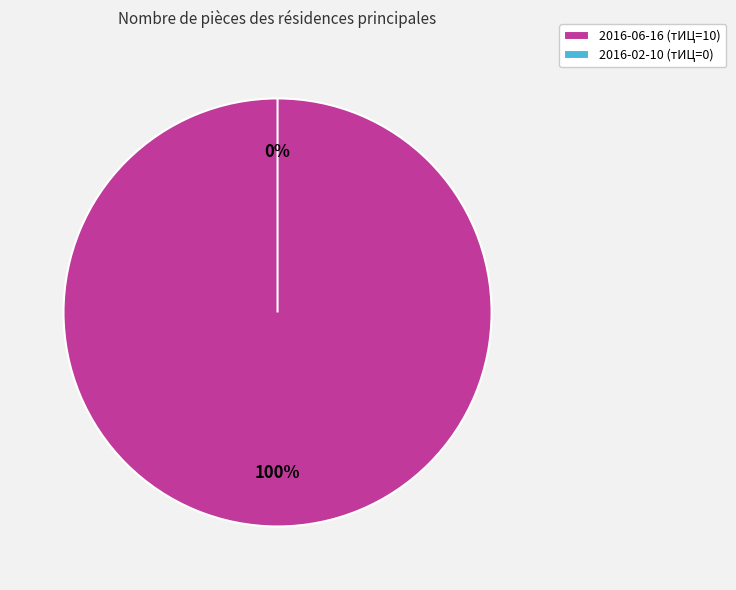

Which has a higher value, 2016-06-16 (тИЦ=10) or 2016-02-10 (тИЦ=0)?

2016-06-16 (тИЦ=10)